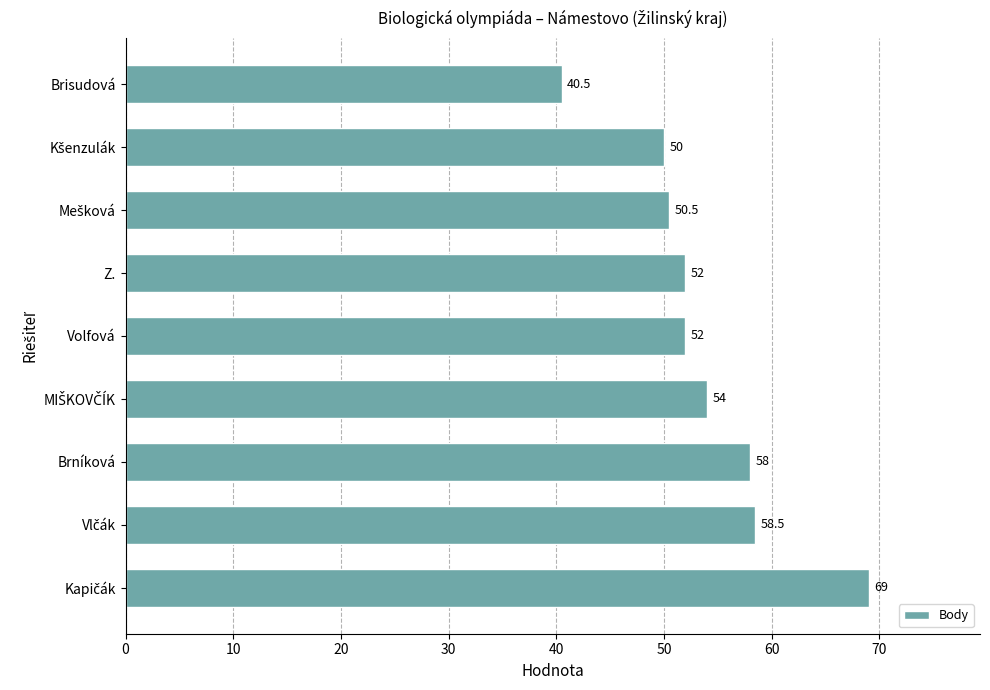

What value does the data have at Z.?

52.0